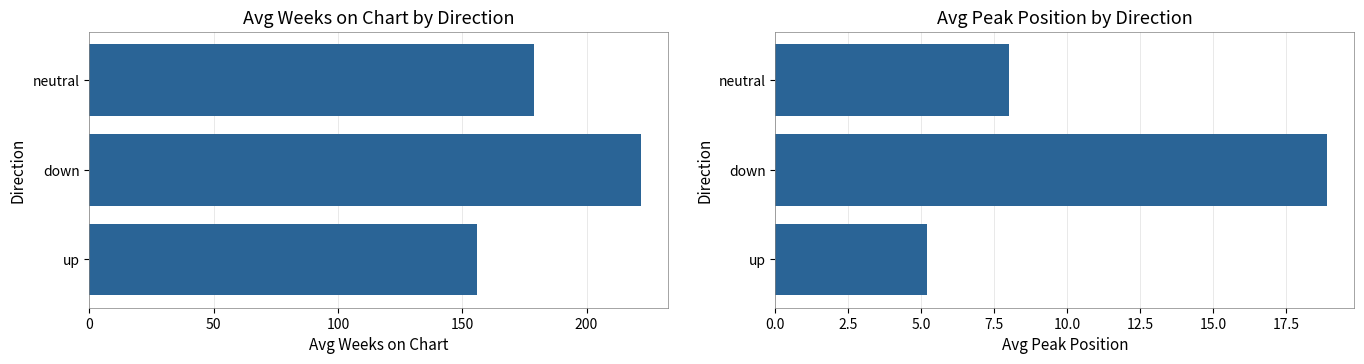

Are the bars horizontal?

Yes